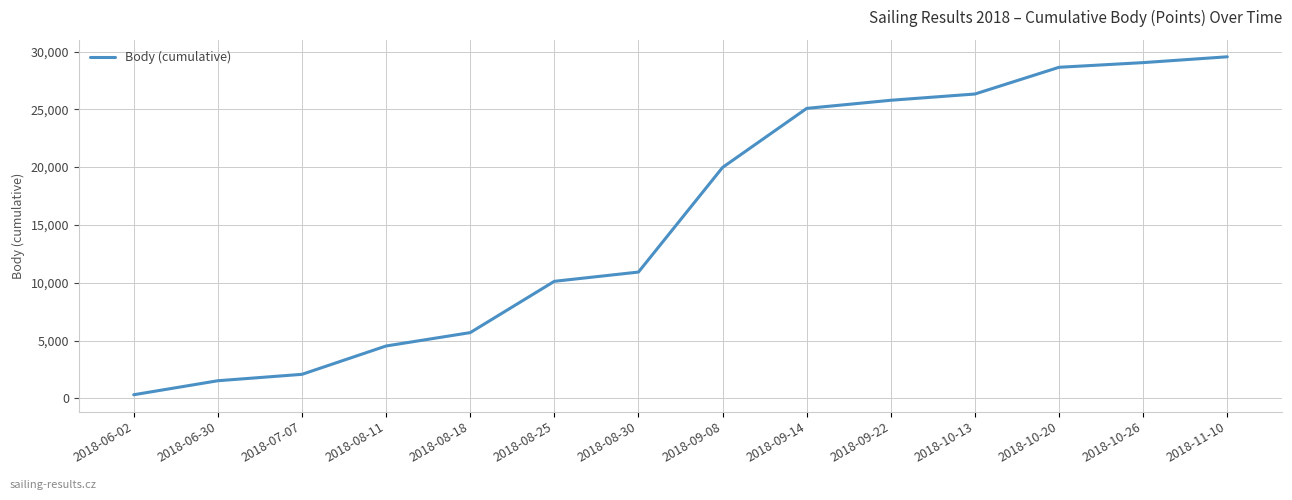

What is the ratio of the value at 2018-10-20 to the value at 2018-09-14?

1.1